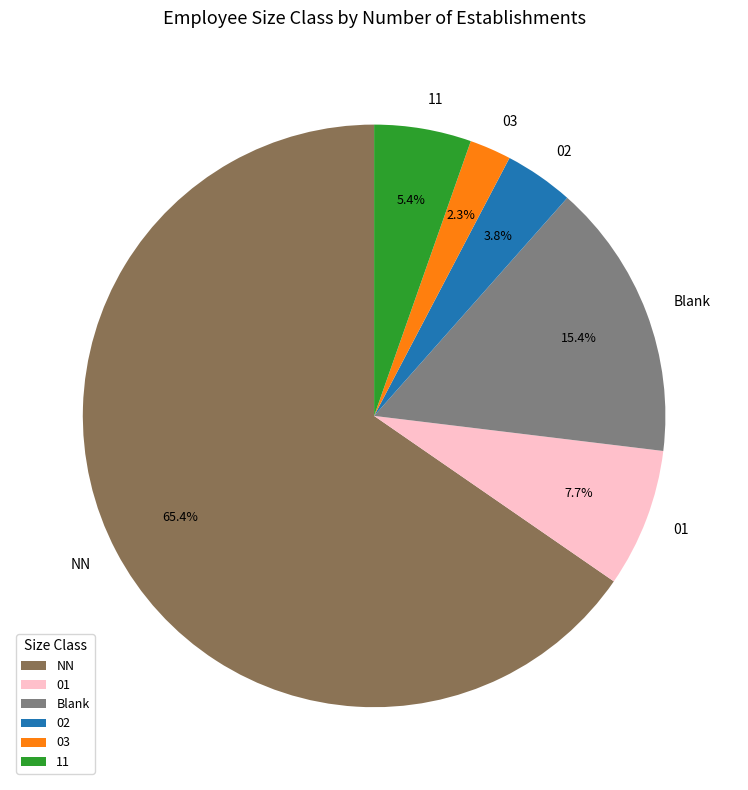

Rank the categories by value from highest to lowest.

NN, Blank, 01, 11, 02, 03